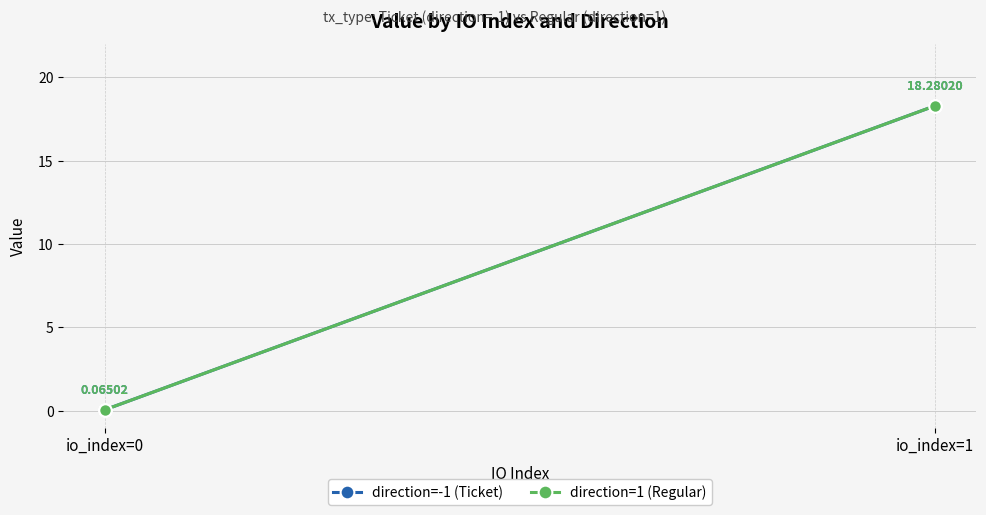

Reading left to right, list all the values displayed in this chart.

direction=-1 (Ticket): 0.1	18.3
direction=1 (Regular): 0.1	18.3